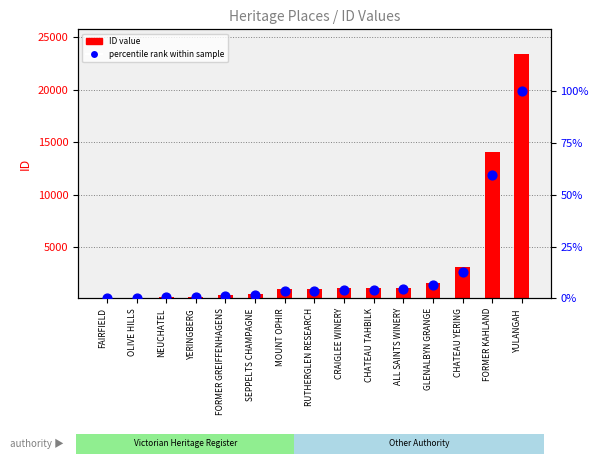

What are all the series names shown in the legend?

ID value, percentile rank within sample